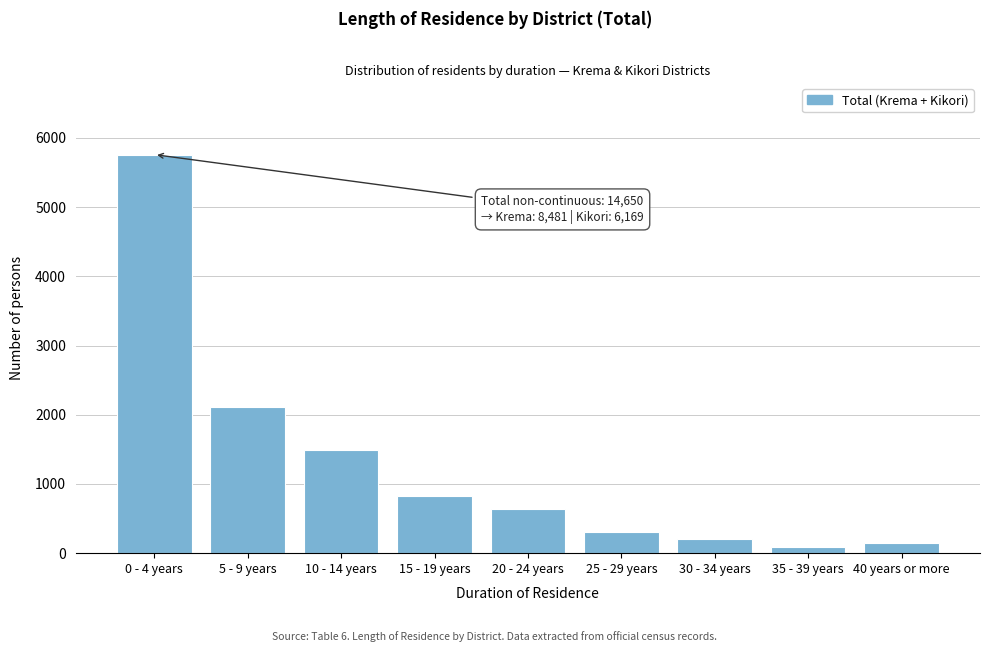

Reading left to right, extract all data points from this chart.

5760	2113	1485	832	638	308	204	90	149